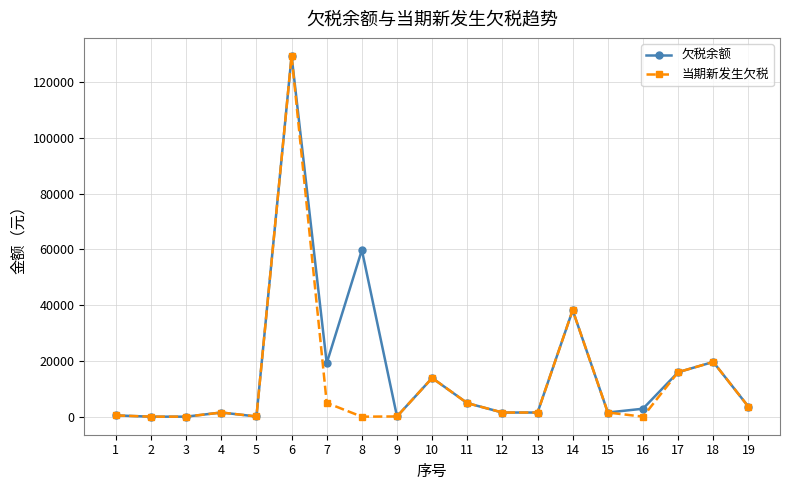

At which category is the sum across all series the highest?

6